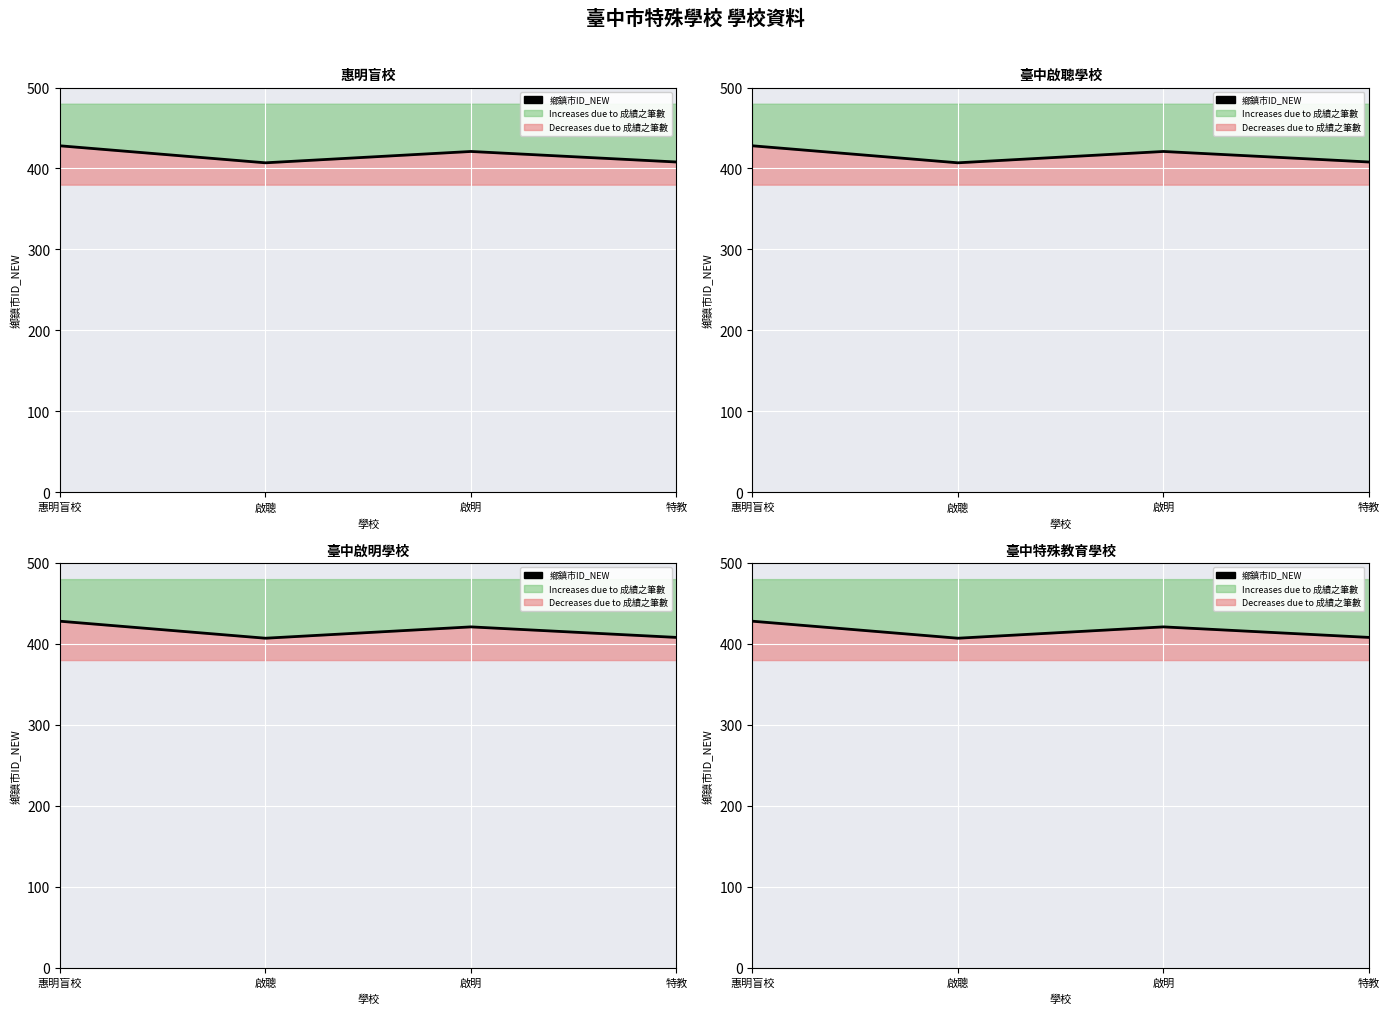

What is the difference between the maximum and minimum values?

21